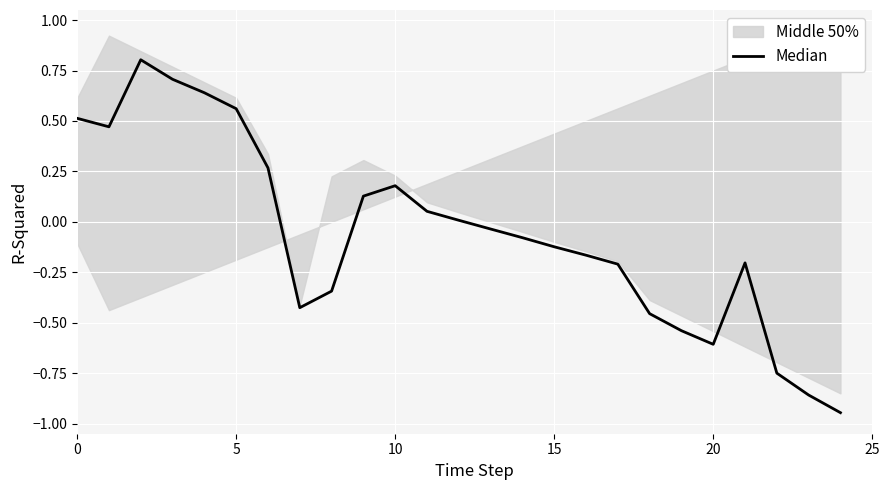

How many points are lower than both their immediate neighbors (excluding endpoints)?

3